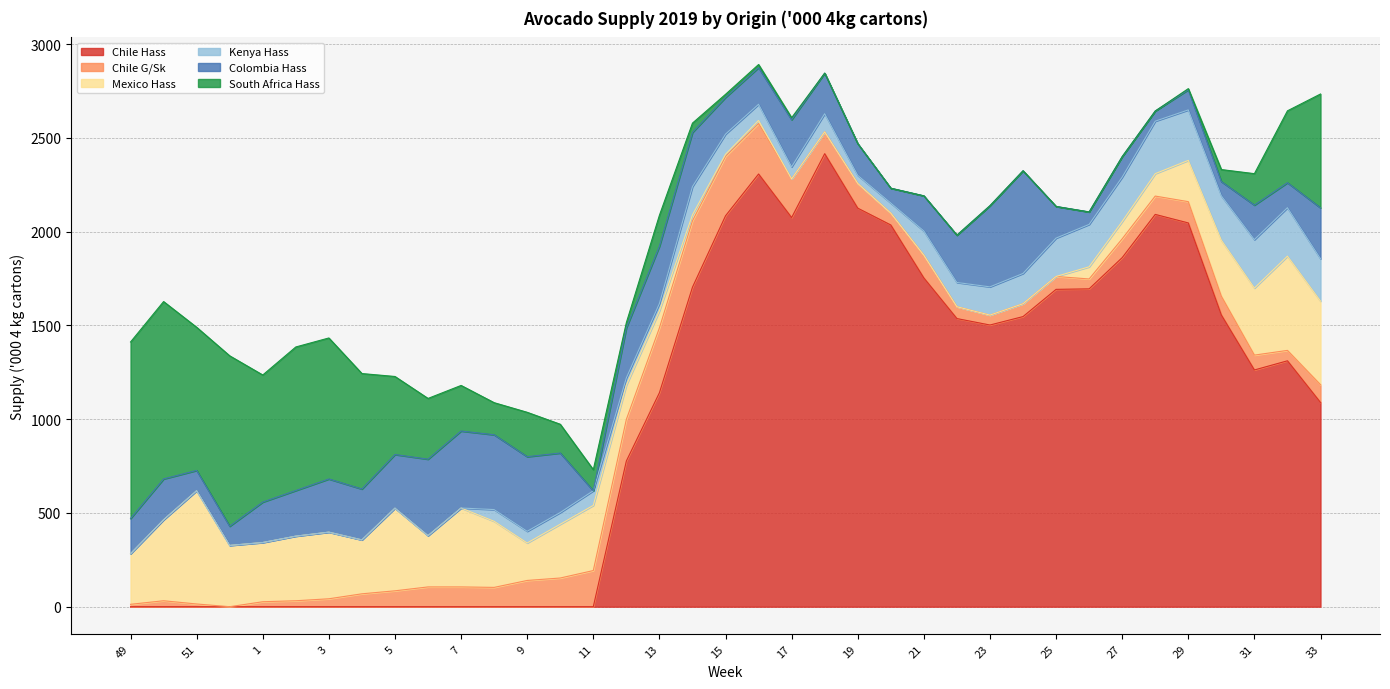

True or false: Kenya Hass has more than 2 points higher than both neighbors.

True